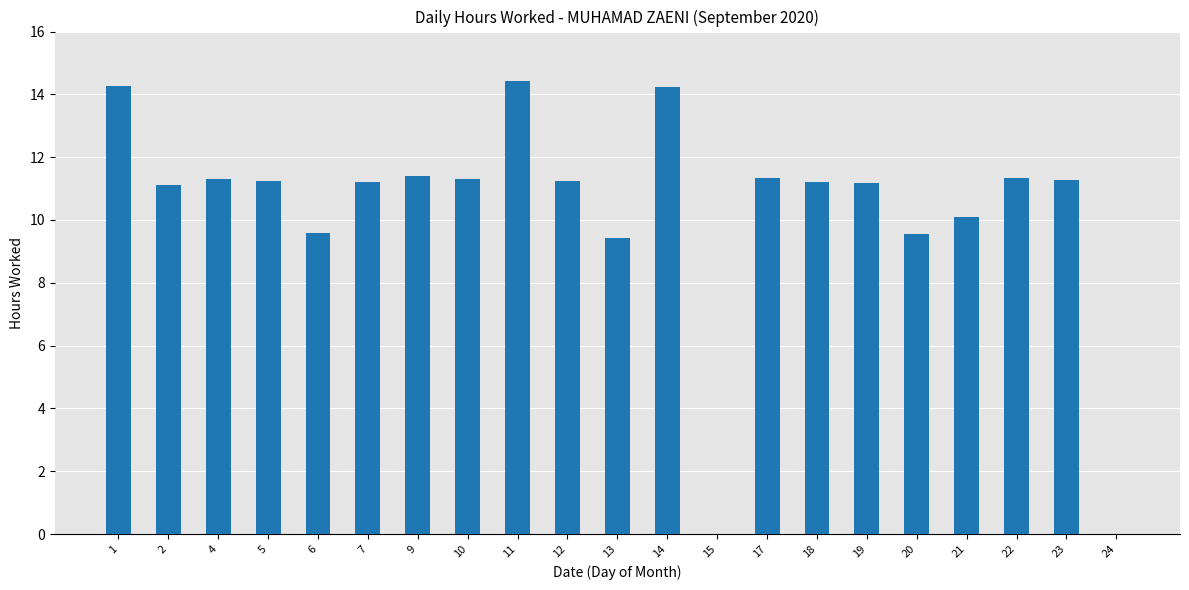

Approximately how many times larger is the value at 22 compared to 11?

0.8